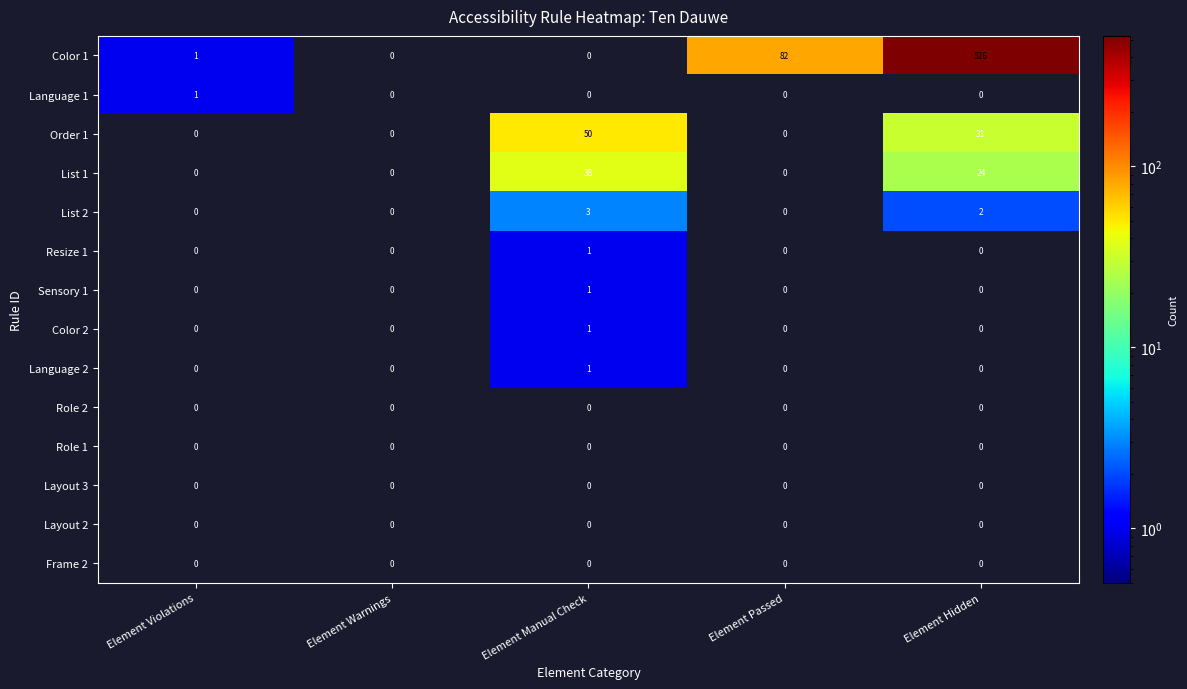

Is the value of List 2 at Element Manual Check greater than the value of Layout 2 at Element Passed?

Yes